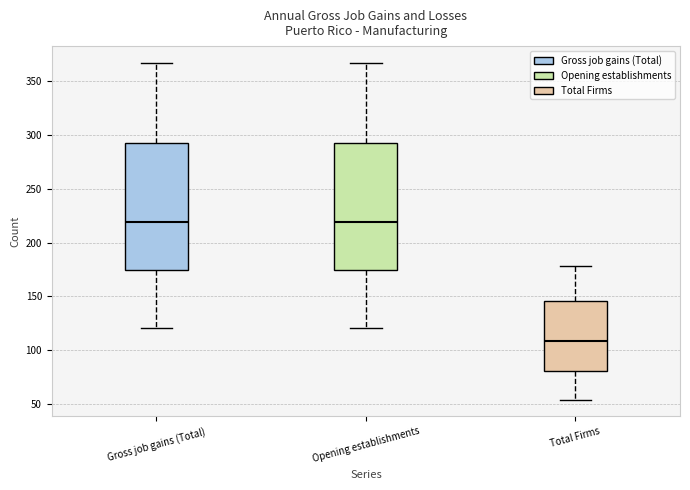

Reading left to right, transcribe this box plot: for each box, give where its median line is, the range the box spans, and where its two whiskers end, as read against the y-axis. The values are not printed on the chart, so give them approximately, as read against the axis.

Gross job gains (Total): median 220, box 175 to 295, whiskers 120 to 365
Opening establishments: median 220, box 175 to 295, whiskers 120 to 365
Total Firms: median 110, box 80 to 145, whiskers 55 to 180